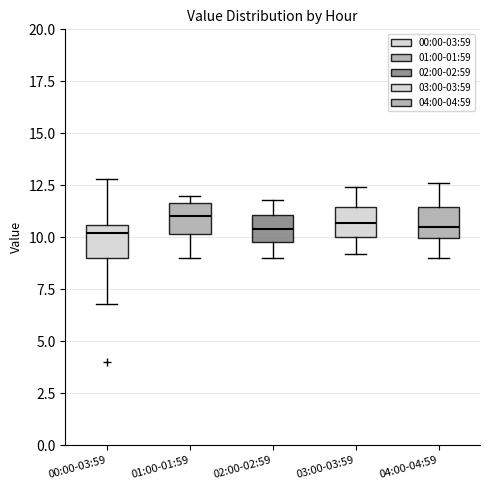

Where does the median line of the box for 02:00-02:59 sit on the y-axis? The values are not printed on the chart, so give them approximately, as read against the axis.

10.5